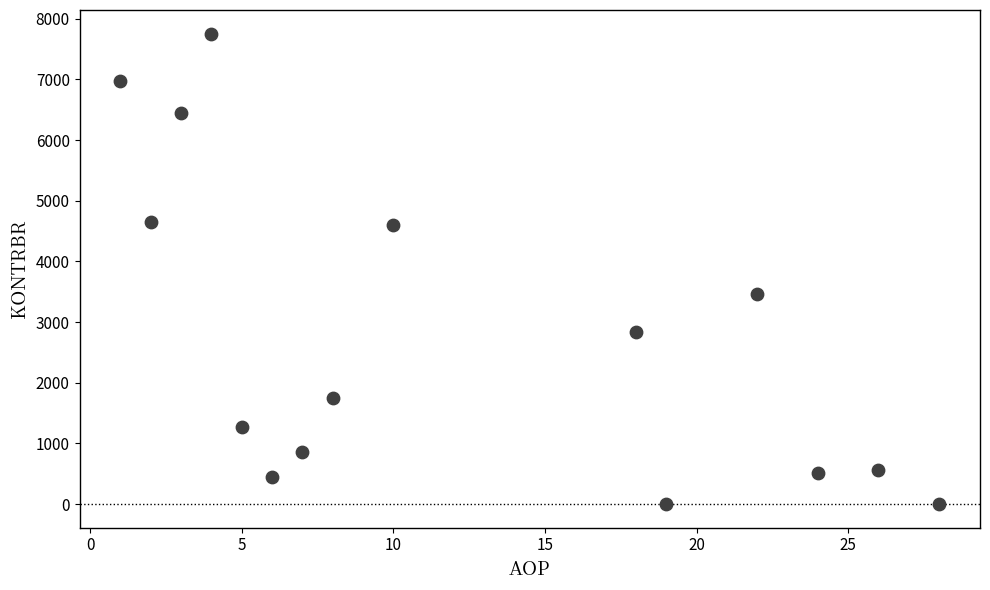

What Y value in the scatter plot is closest to 3879?

3470.4